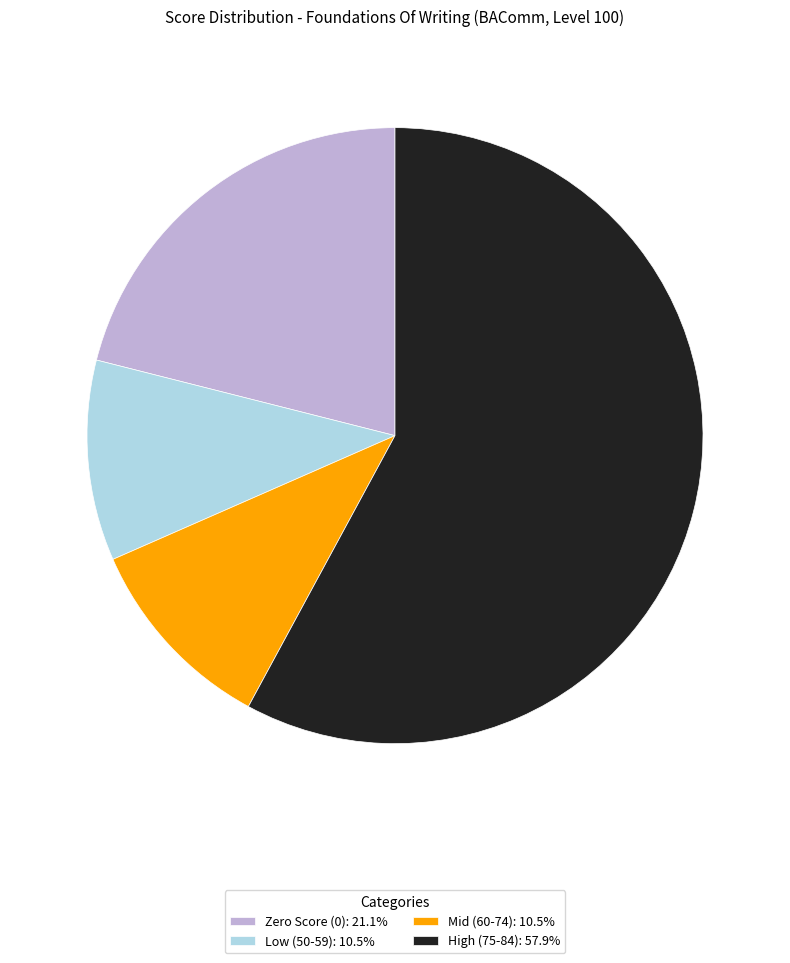

Approximately how many times larger is the value at High (75-84): 57.9% compared to Low (50-59): 10.5%?

5.5